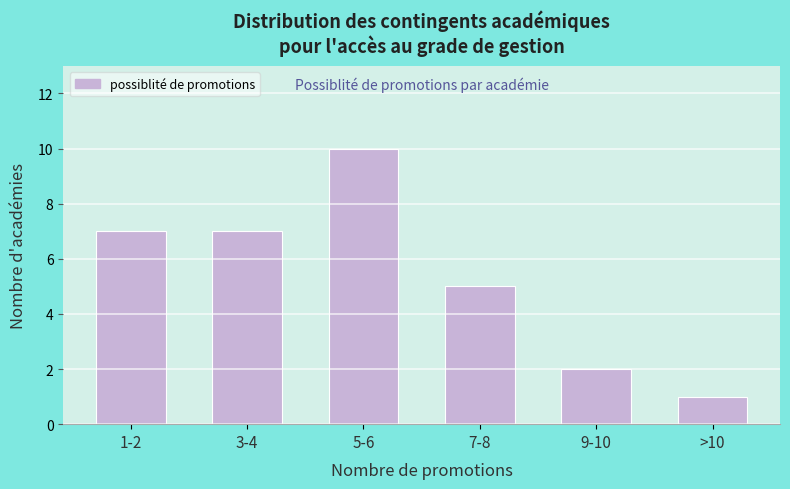

Reading left to right, list all the values displayed in this chart.

1-2=7	3-4=7	5-6=10	7-8=5	9-10=2	>10=1